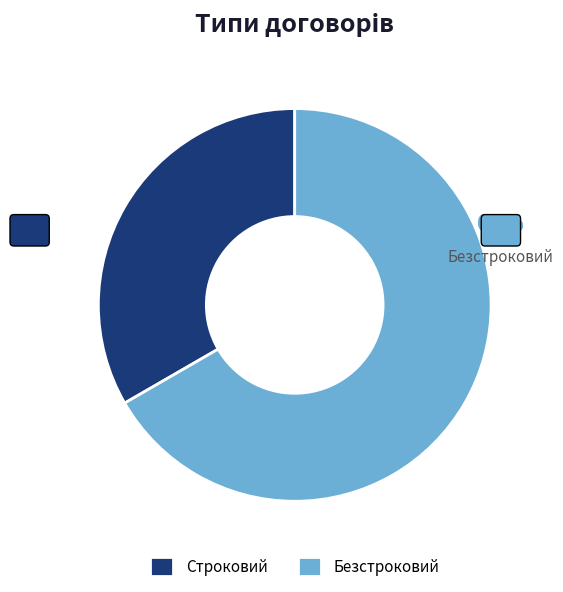

To the nearest percent, what portion does Безстроковий represent?

67%